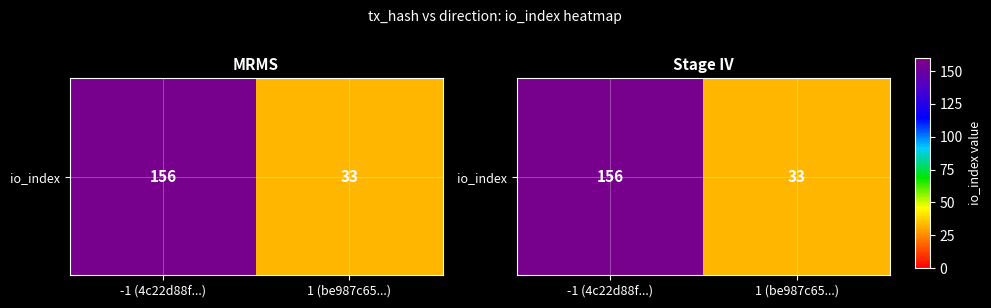

Reading left to right, list all the values displayed in this chart.

156	33